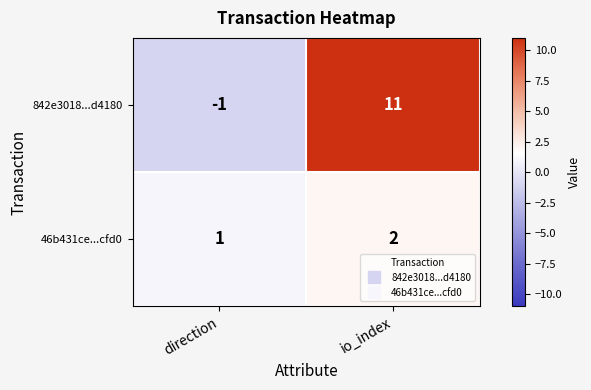

At which category does the chart reach its peak across all series?

io_index